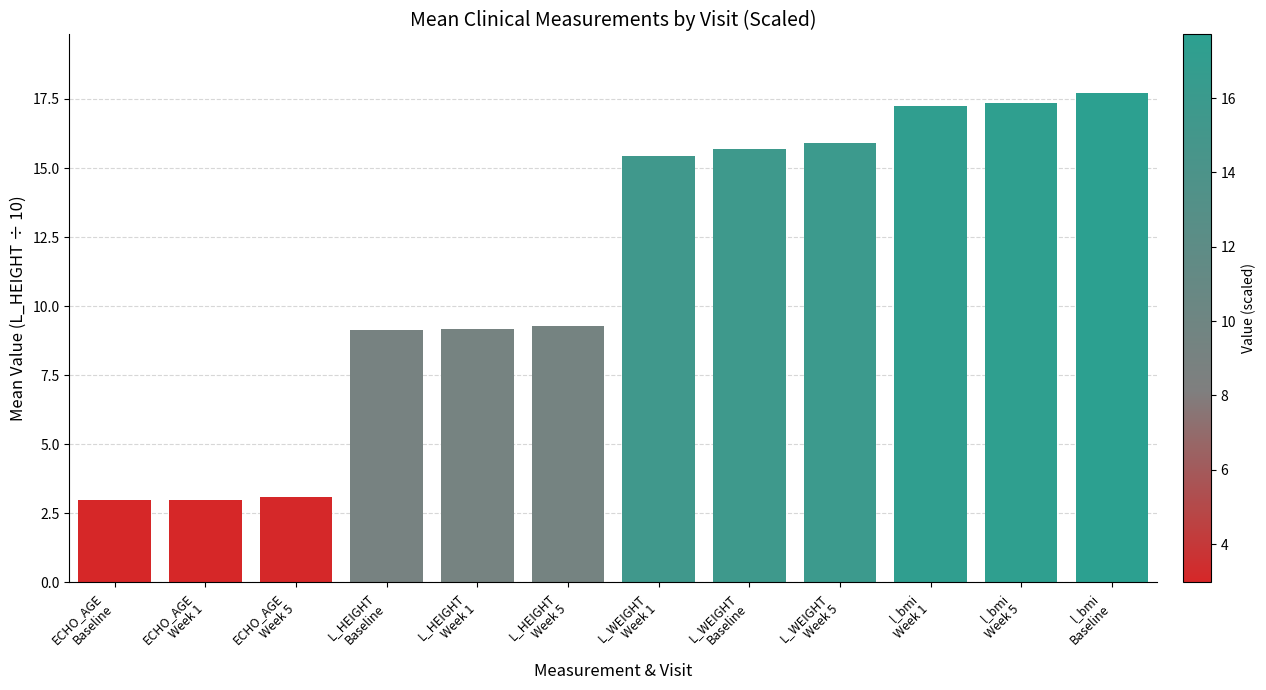

Approximately how many times larger is the value at L_WEIGHT
Baseline compared to l_bmi
Baseline?

0.9